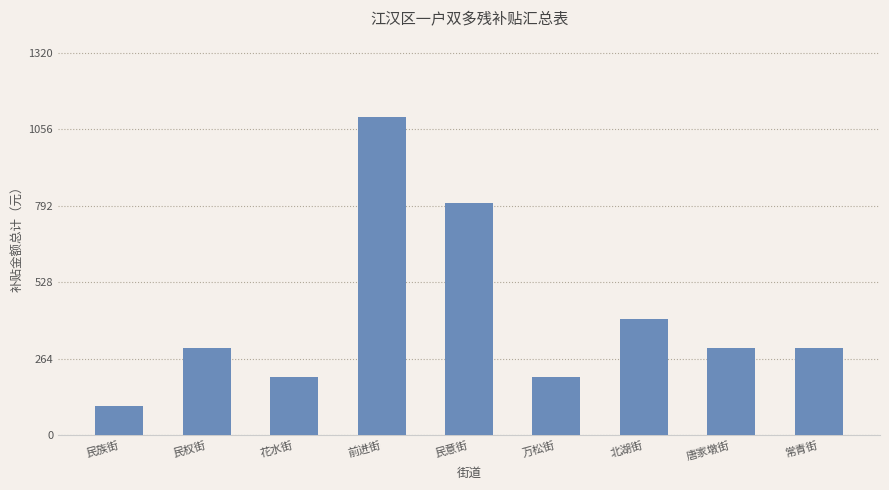

What is the ratio of the value at 北湖街 to the value at 花水街?

2.0